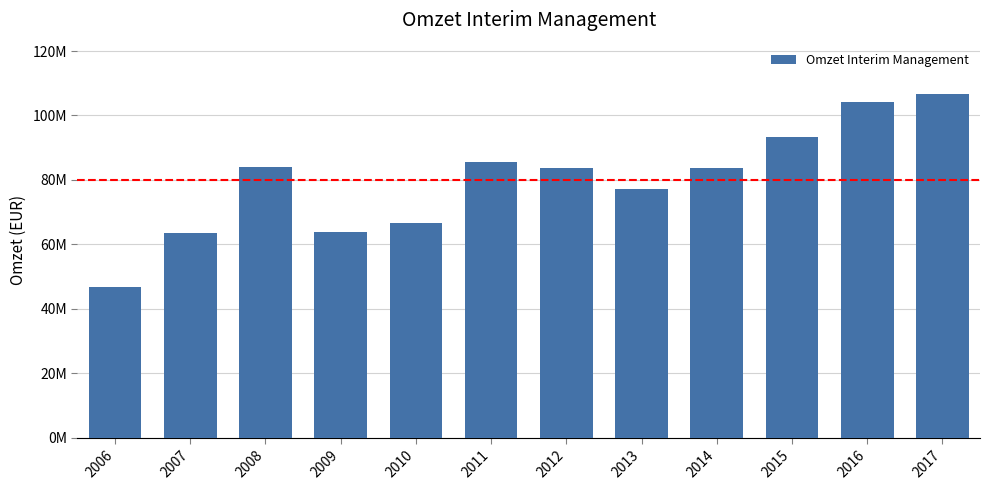

What is the minimum value shown in the chart?

46672297.0